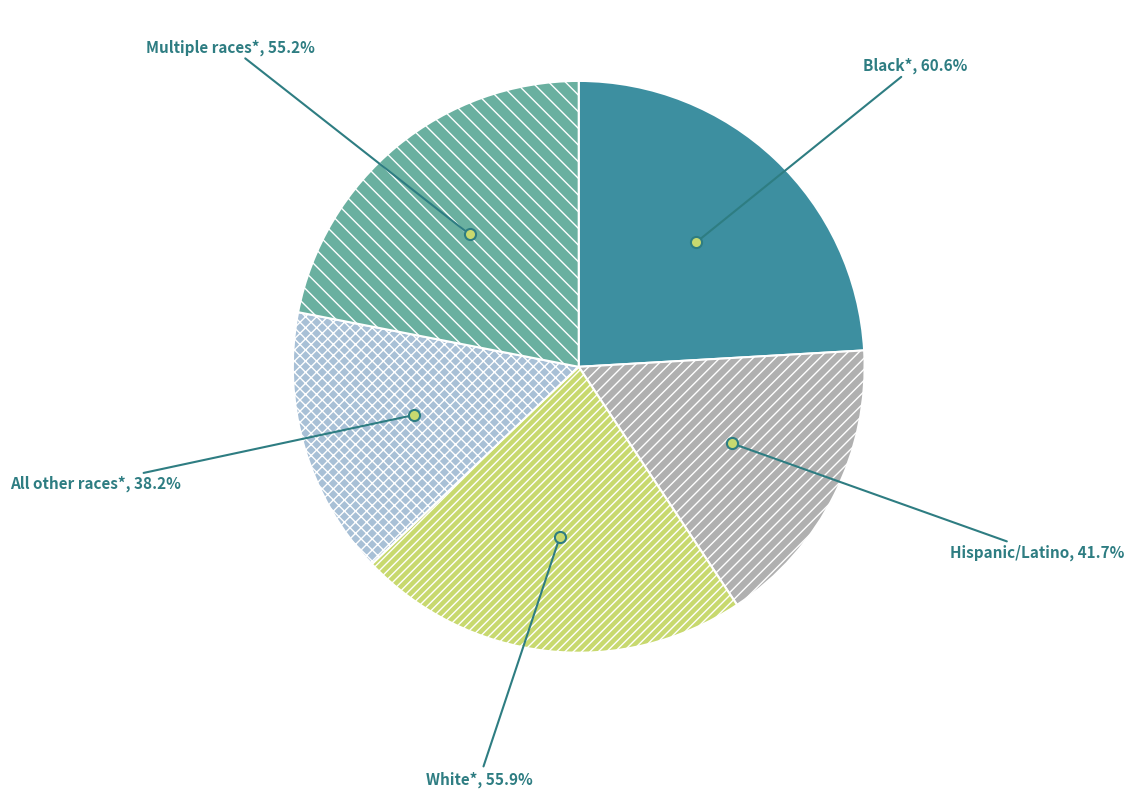

To the nearest percent, what is the combined percentage of White* and Hispanic/Latino?

39%